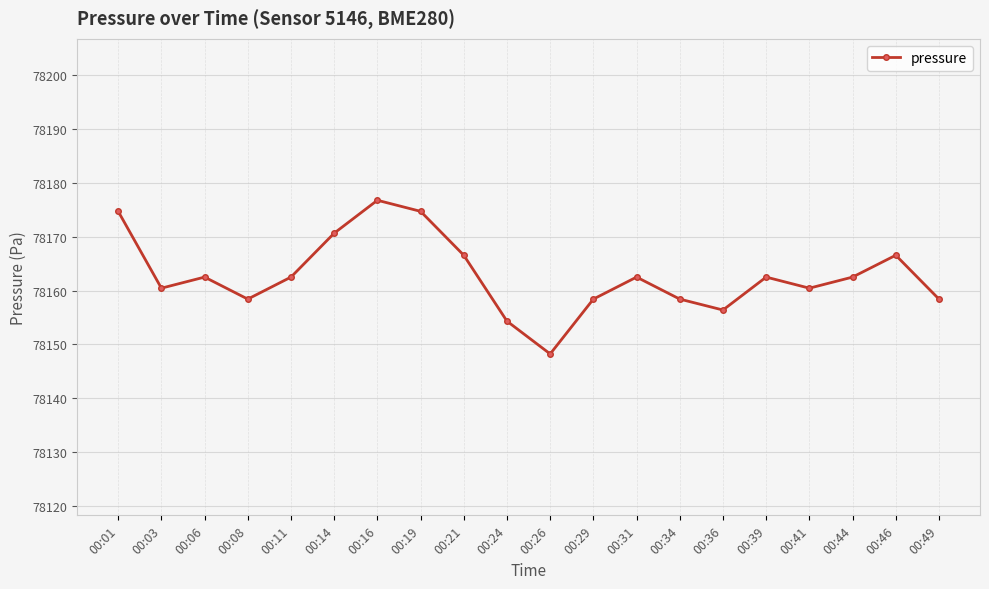

Between 00:46 and 00:11, which is larger?

00:46